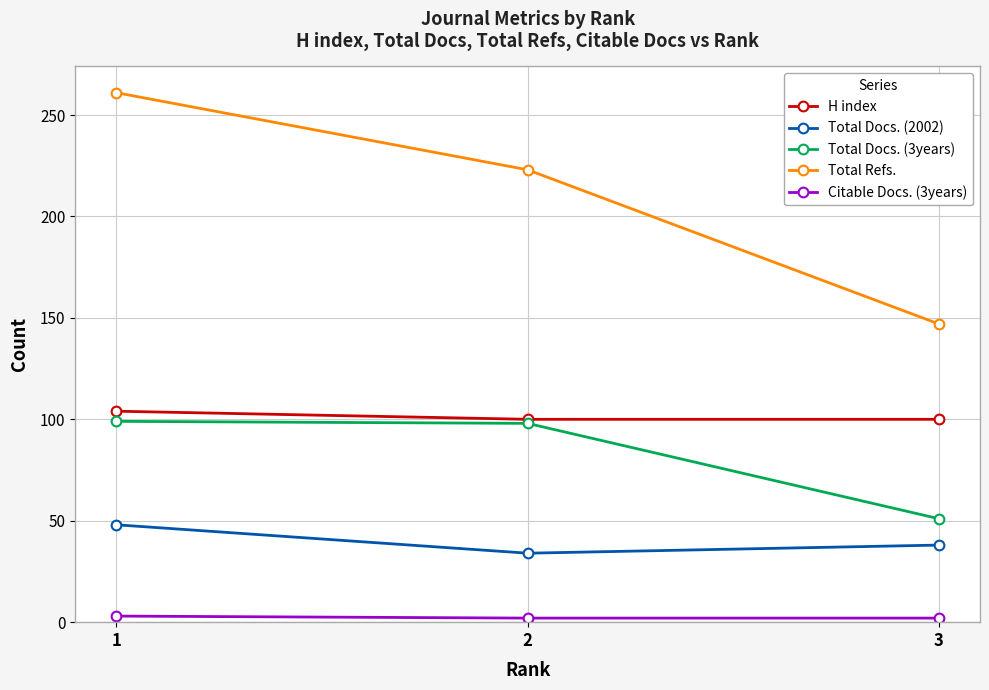

True or false: H index has a value of 100 at 3.

True